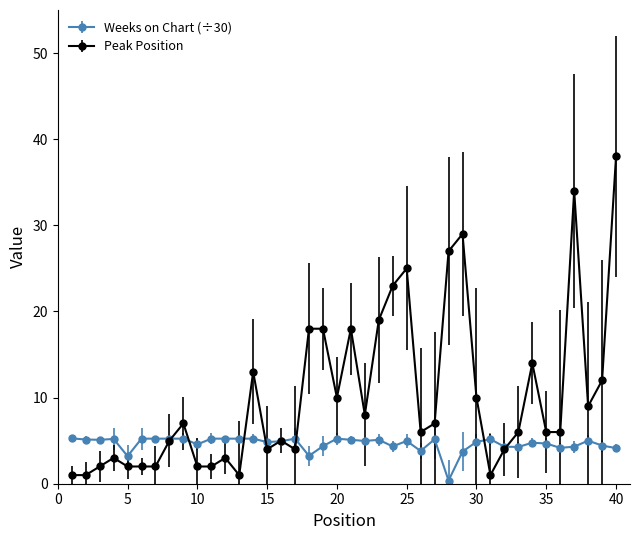

Which series has the largest total across all categories?

Peak Position